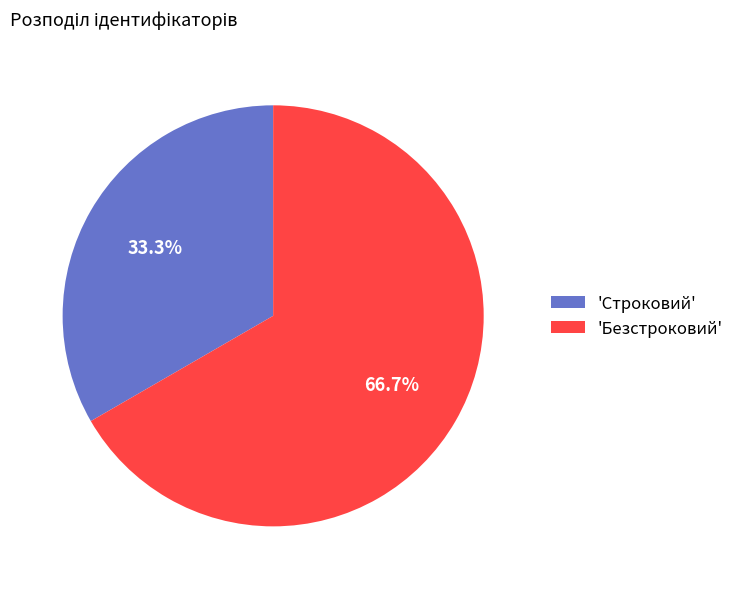

How many slices are in this pie chart?

2